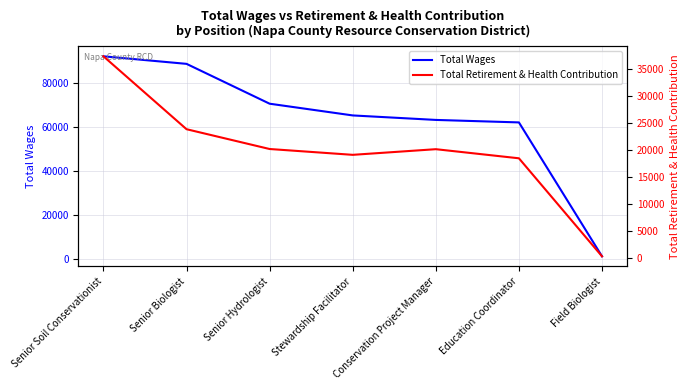

What is the average value of the Total Retirement & Health Contribution series?

19930